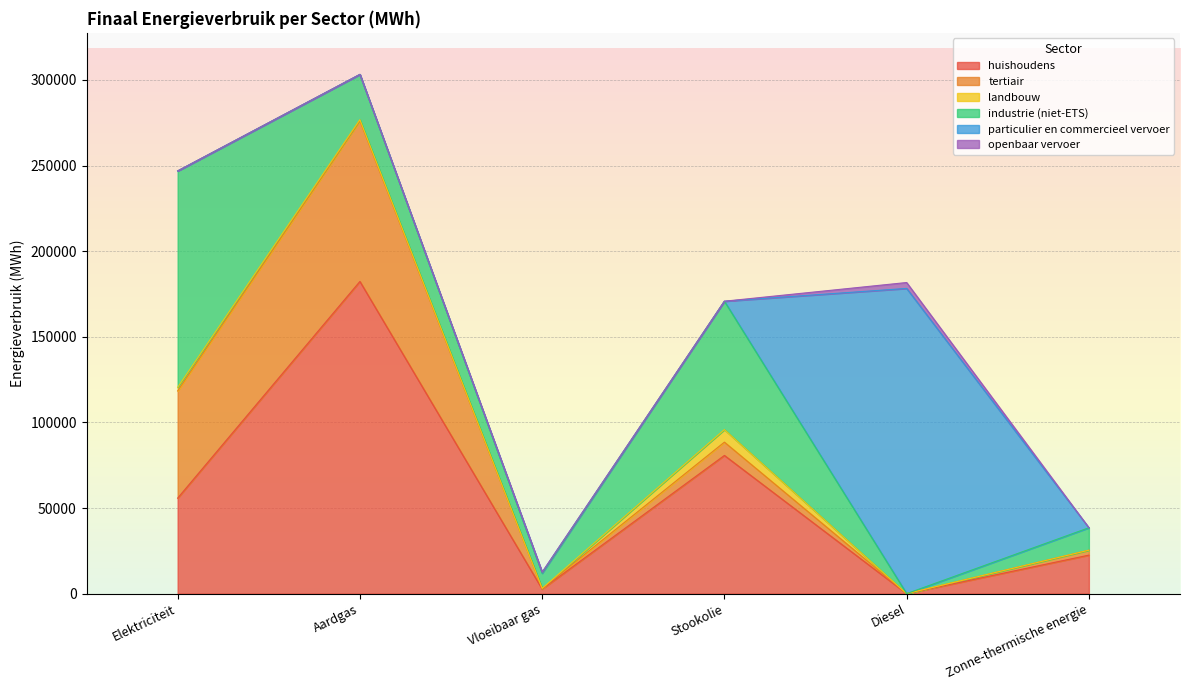

Reading left to right, extract all data points from this chart.

huishoudens: Elektriciteit=55770.8	Aardgas=182308.4	Vloeibaar gas=2633.4	Stookolie=80700.5	Diesel=0.0	Zonne-thermische energie=22484.5
tertiair: Elektriciteit=62621.3	Aardgas=93832.4	Vloeibaar gas=374.0	Stookolie=7765.3	Diesel=0.0	Zonne-thermische energie=2878.5
landbouw: Elektriciteit=2074.1	Aardgas=661.1	Vloeibaar gas=43.1	Stookolie=7329.9	Diesel=0.0	Zonne-thermische energie=0.0
industrie (niet-ETS): Elektriciteit=126369.7	Aardgas=26426.2	Vloeibaar gas=8850.3	Stookolie=74981.4	Diesel=0.0	Zonne-thermische energie=13114.6
particulier en commercieel vervoer: Elektriciteit=17.3	Aardgas=16.6	Vloeibaar gas=615.1	Stookolie=0.0	Diesel=178247.9	Zonne-thermische energie=0.0
openbaar vervoer: Elektriciteit=17.7	Aardgas=0.0	Vloeibaar gas=0.0	Stookolie=0.0	Diesel=3445.7	Zonne-thermische energie=0.0